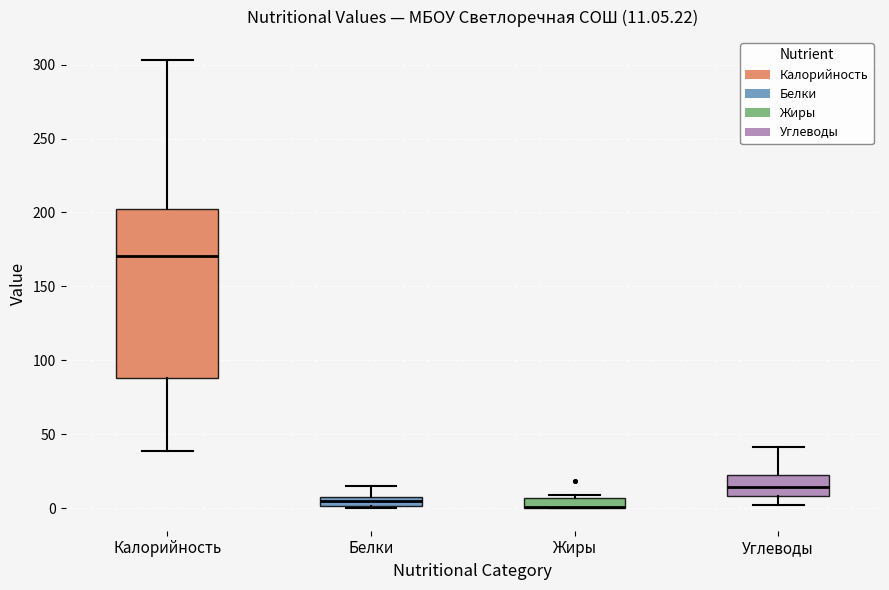

Which box is the tallest, from its lower edge to its upper edge?

Калорийность